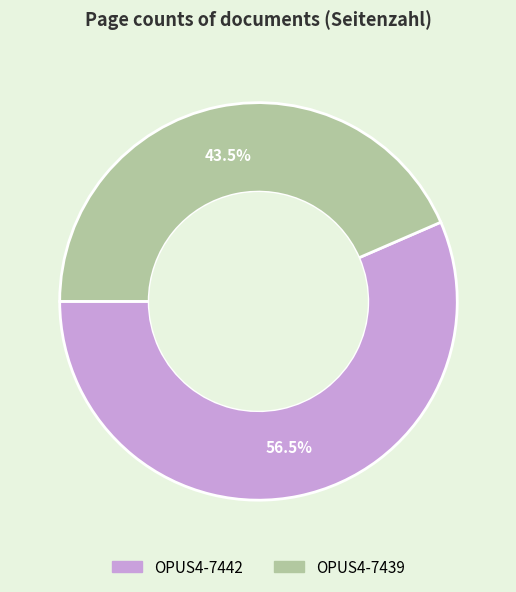

Combined, do OPUS4-7442 and OPUS4-7439 account for over 50%?

Yes